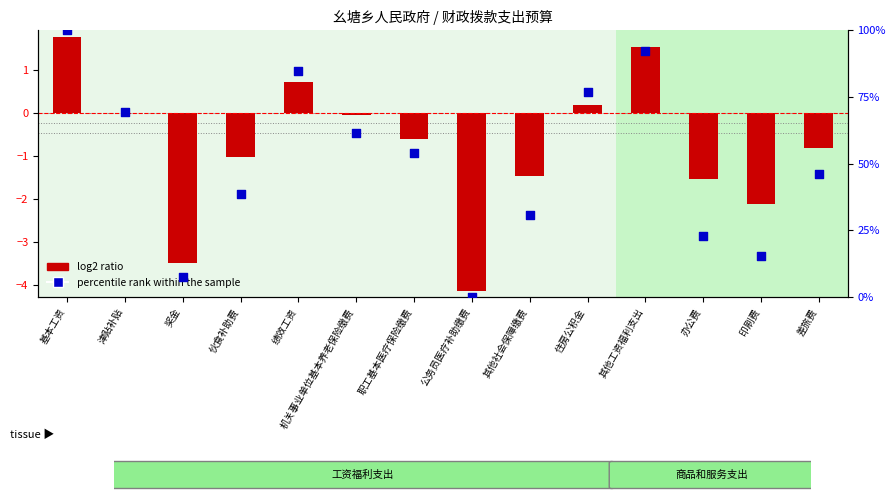

At how many categories does at least one series exceed 51?

7